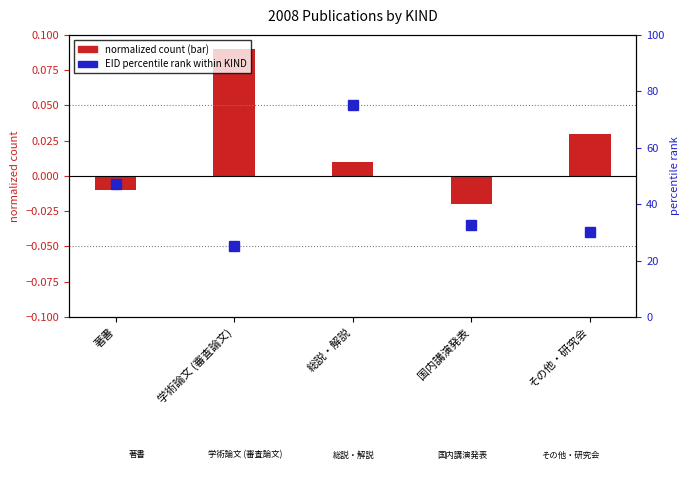

The value at その他・研究会 is 0.0. True or false?

False